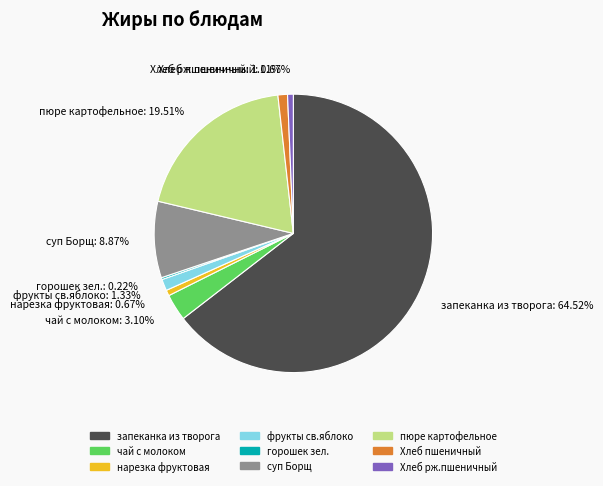

Between чай с молоком and нарезка фруктовая, which is larger?

чай с молоком